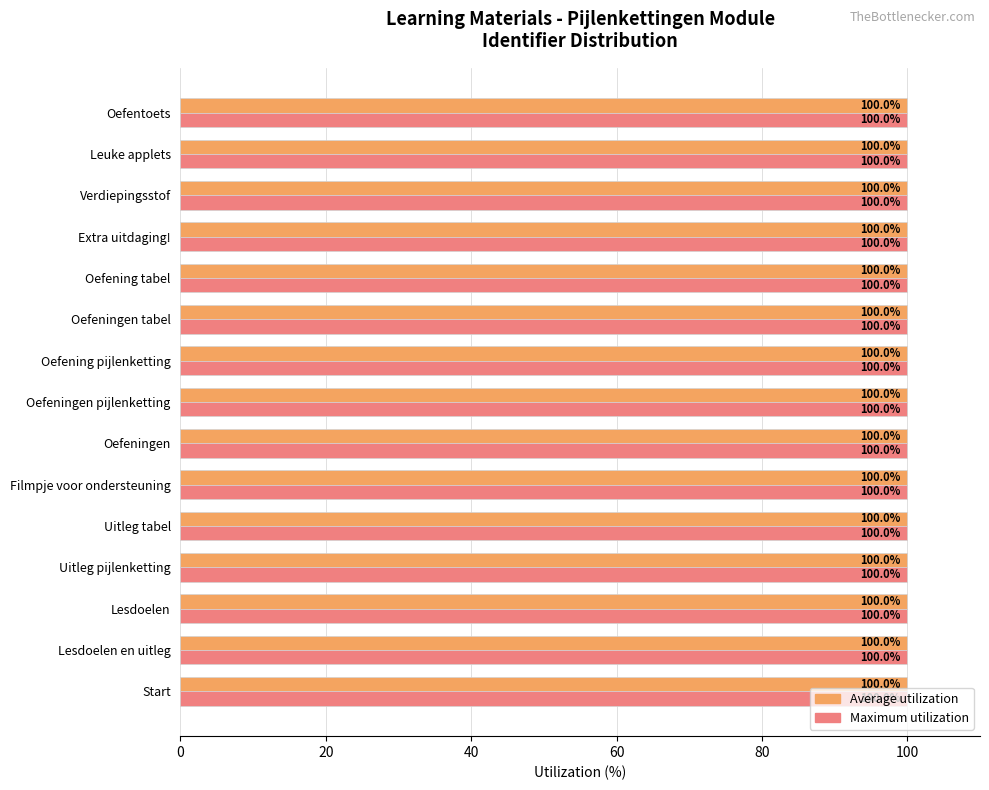

The value of Average utilization at Uitleg pijlenketting is 60.6. True or false?

False